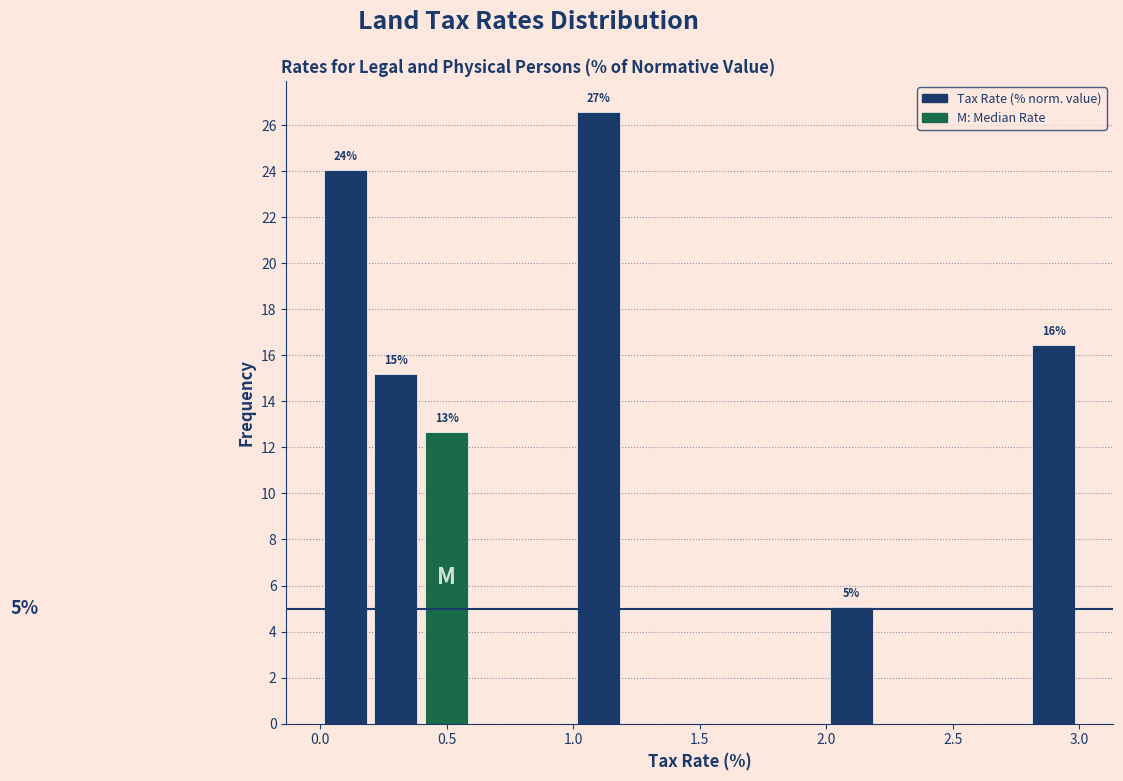

Over which range of the x-axis is the bar tallest?

1.0 to 1.2